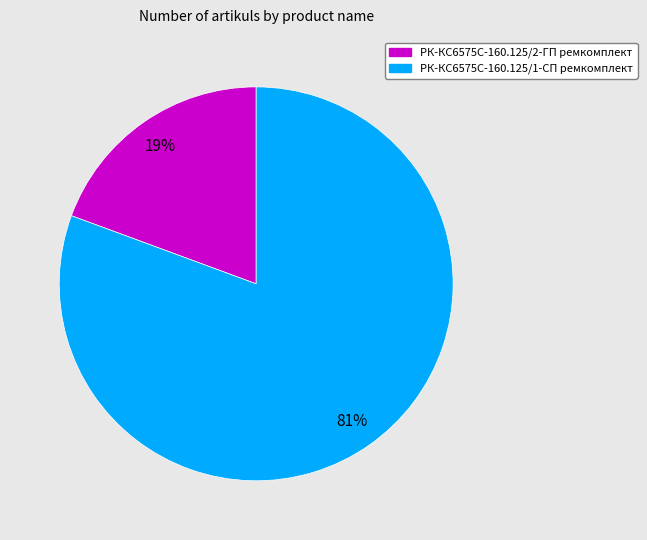

Does РК-КС6575С-160.125/2-ГП ремкомплект account for over 50% of the chart?

No